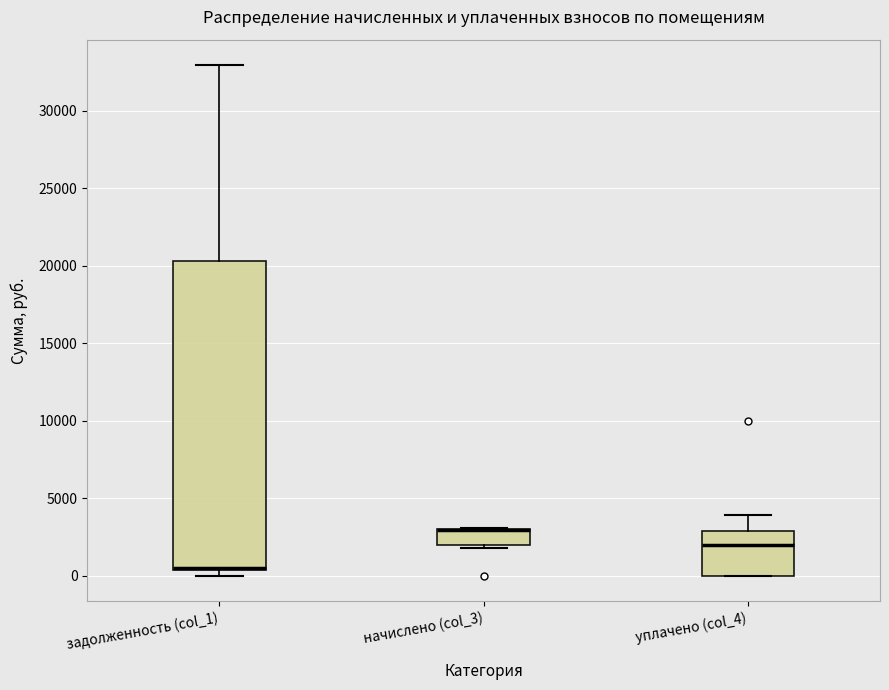

Which box is the tallest, from its lower edge to its upper edge?

задолженность (col_1)